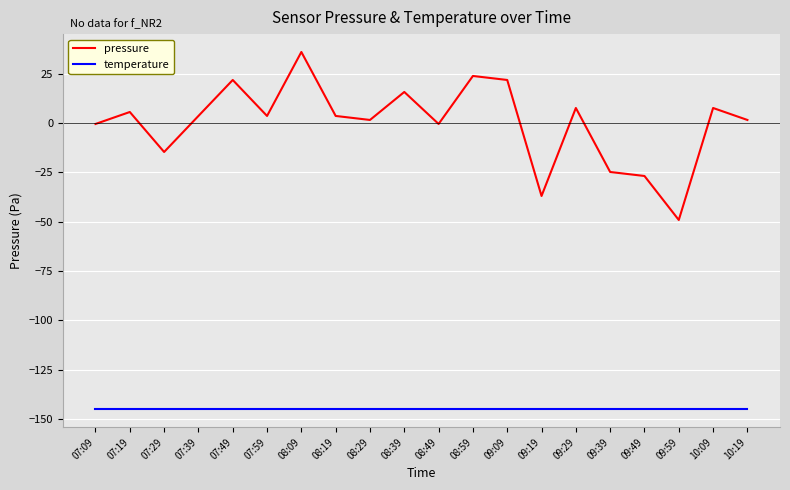

Which series has the widest spread of values?

pressure